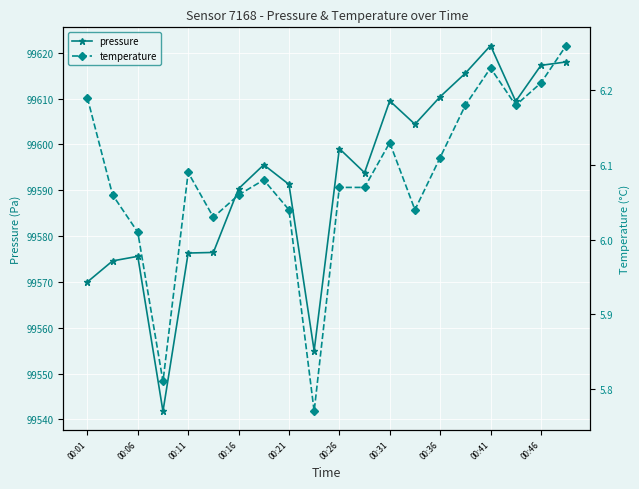

True or false: pressure and temperature cross at least once.

False